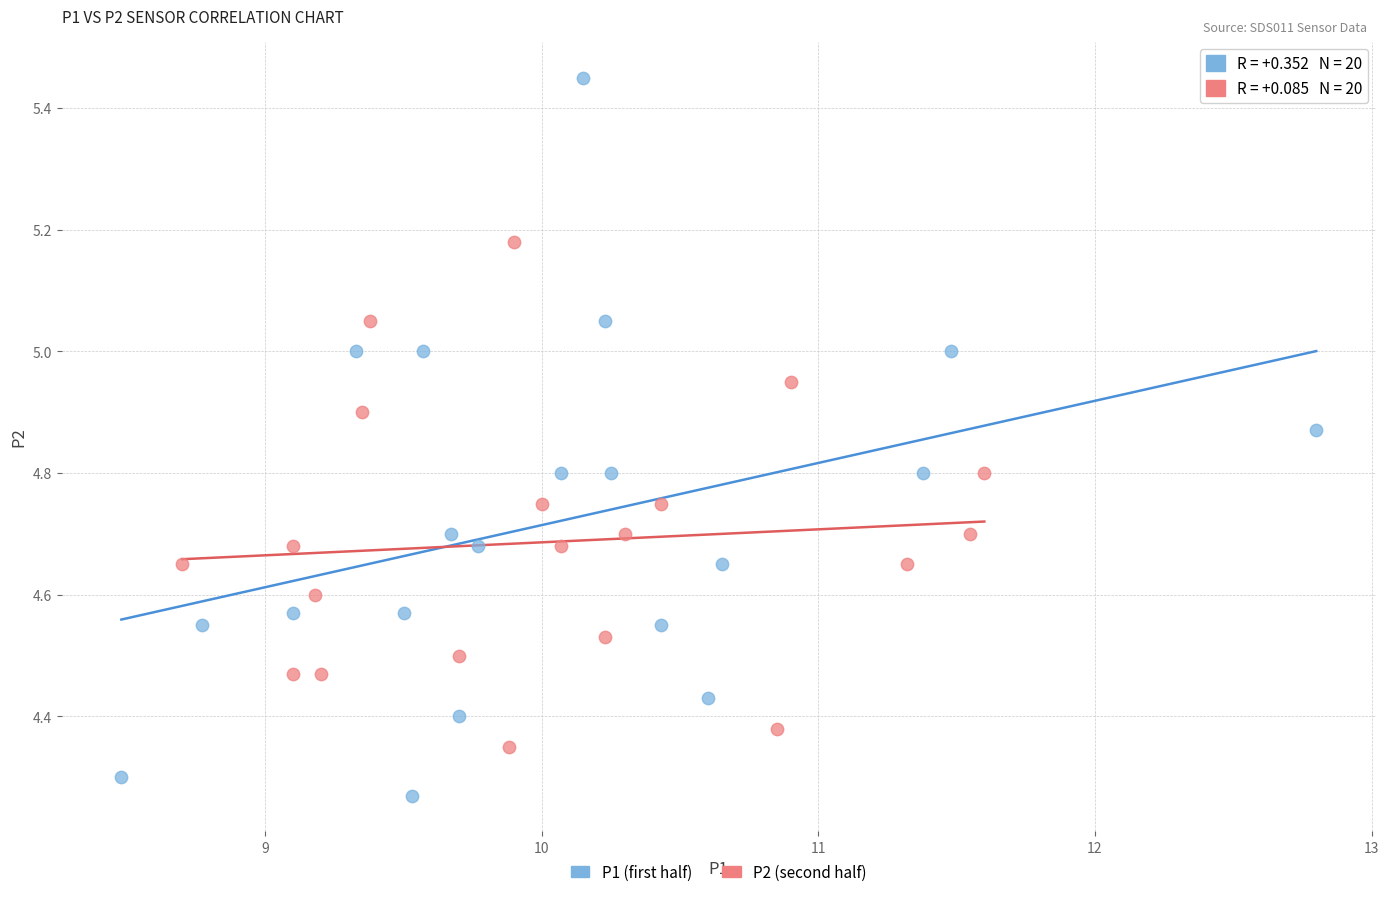

Which series has the largest Y range (max minus min)?

P1 (first half)